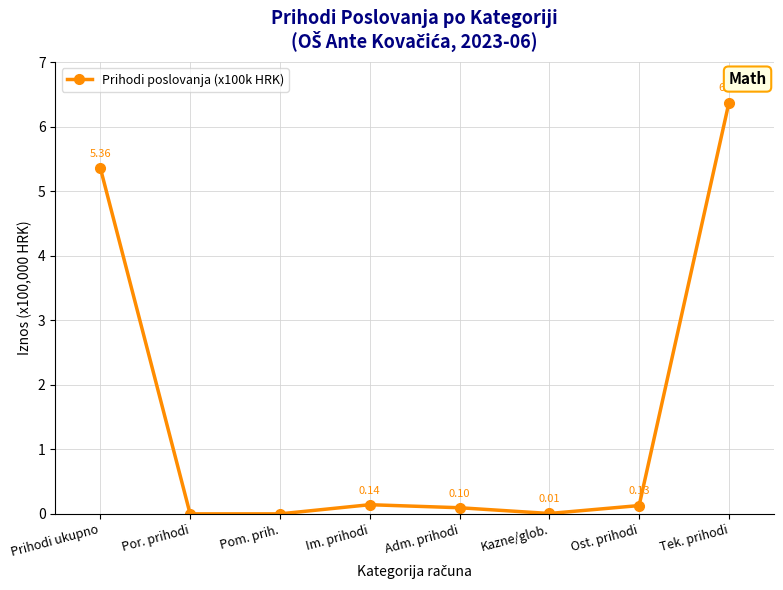

How many values exceed 0?

6